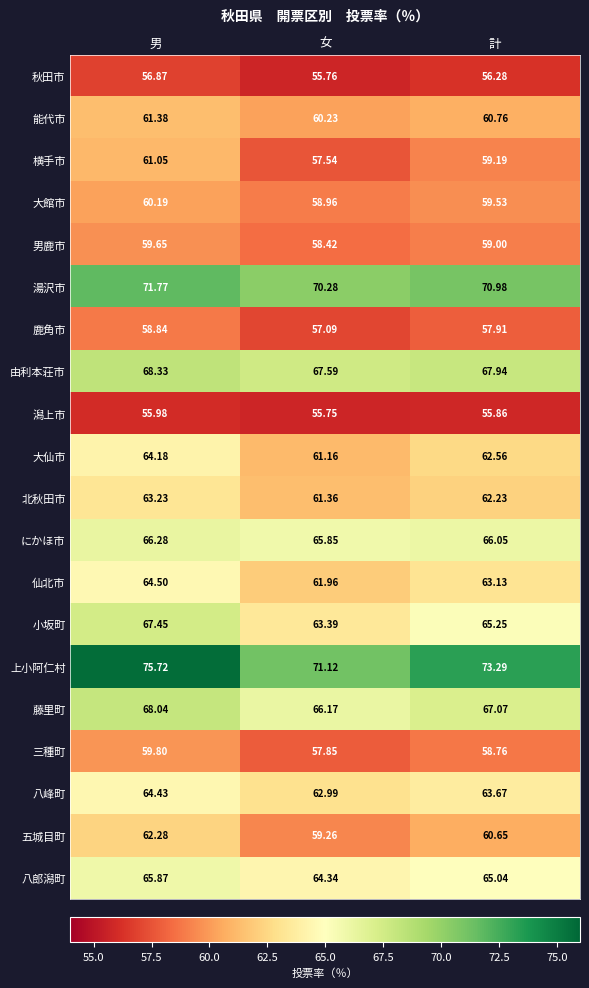

Which category has the lowest value in the 秋田市 series?

女